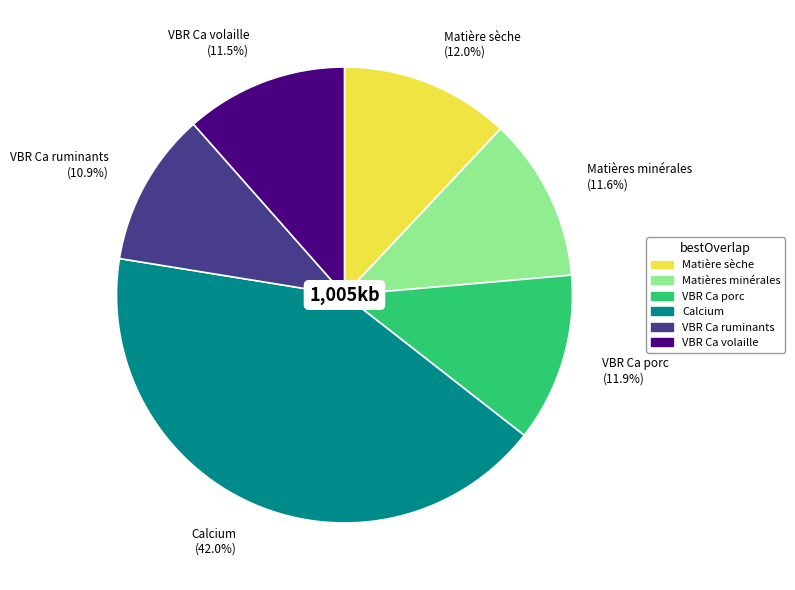

How many segments does this pie chart have?

6